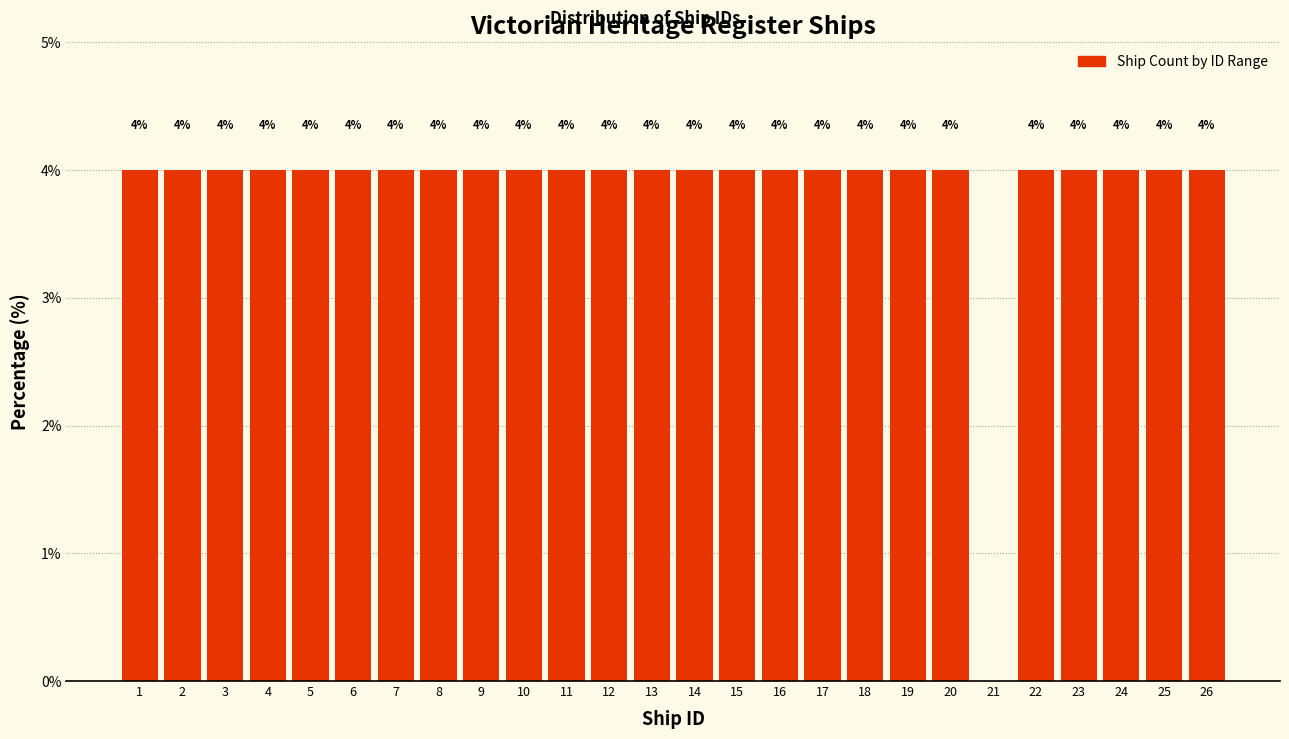

Reading right to left, what are all the values shown in this chart?

26=4	25=4	24=4	23=4	22=4	21=0	20=4	19=4	18=4	17=4	16=4	15=4	14=4	13=4	12=4	11=4	10=4	9=4	8=4	7=4	6=4	5=4	4=4	3=4	2=4	1=4